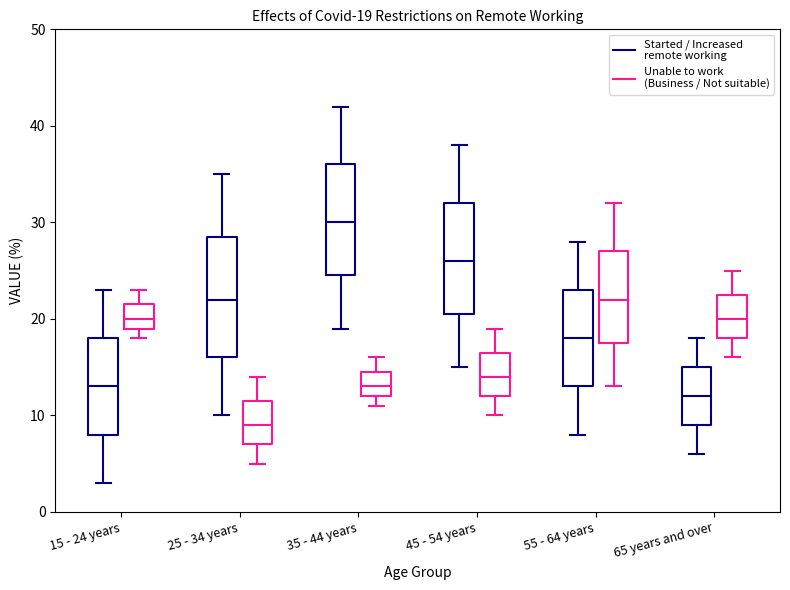

Comparing the boxes themselves (not the whiskers), which one is the tallest?

25 - 34 years (Started / Increased remote working)